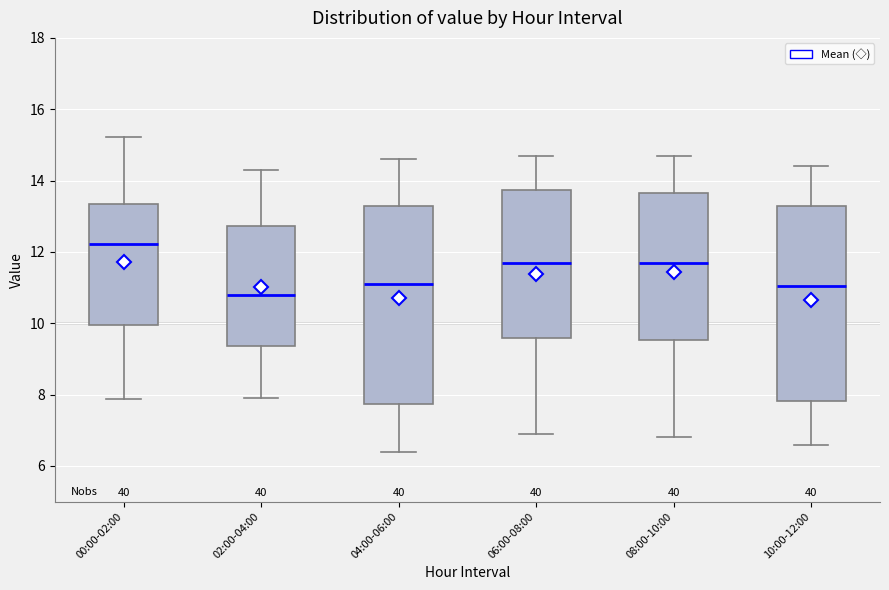

Reading left to right, transcribe this box plot: for each box, give where its median line is, the range the box spans, and where its two whiskers end, as read against the y-axis. The values are not printed on the chart, so give them approximately, as read against the axis.

00:00-02:00: median 12.2, box 10.0 to 13.4, whiskers 7.8 to 15.2
02:00-04:00: median 10.8, box 9.4 to 12.8, whiskers 8.0 to 14.4
04:00-06:00: median 11.2, box 7.8 to 13.2, whiskers 6.4 to 14.6
06:00-08:00: median 11.8, box 9.6 to 13.8, whiskers 7.0 to 14.8
08:00-10:00: median 11.8, box 9.6 to 13.6, whiskers 6.8 to 14.8
10:00-12:00: median 11.0, box 7.8 to 13.2, whiskers 6.6 to 14.4